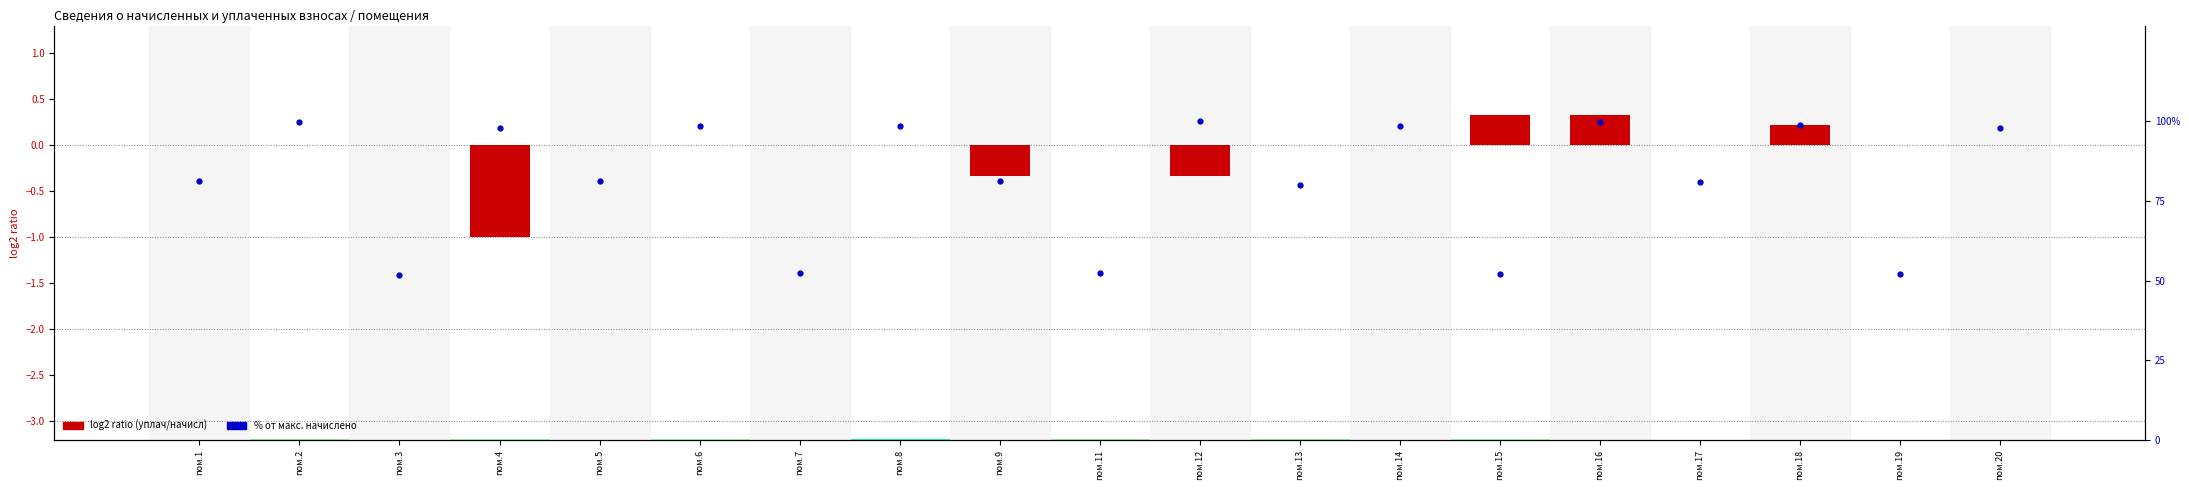

What are all the series names shown in the legend?

log2 ratio (уплач/начисл), % от макс. начислено